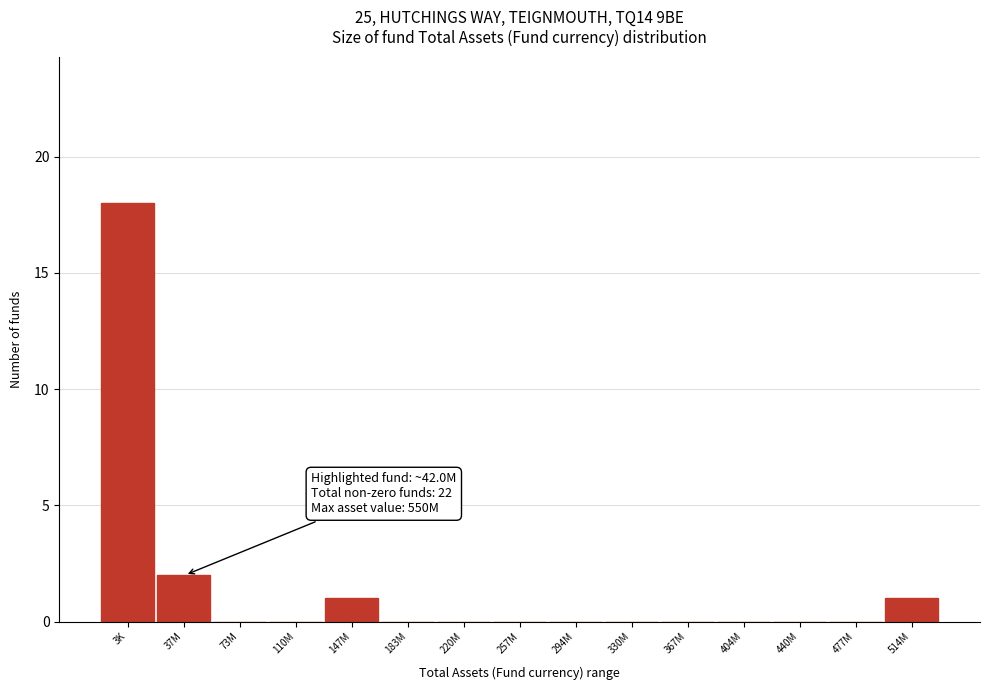

Reading left to right, what are all the values shown in this chart?

3K=18	37M=2	73M=0	110M=0	147M=1	183M=0	220M=0	257M=0	294M=0	330M=0	367M=0	404M=0	440M=0	477M=0	514M=1